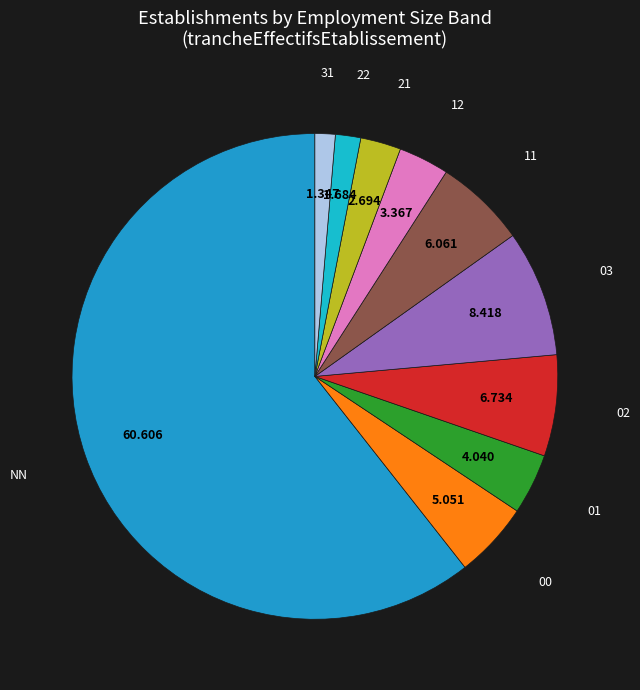

How many slices are in this pie chart?

10